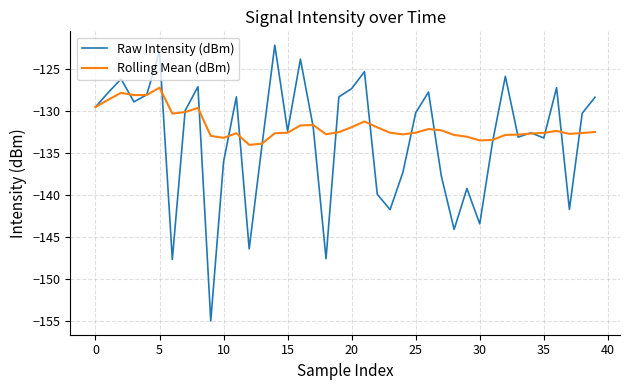

Which series has the largest total across all categories?

Rolling Mean (dBm)